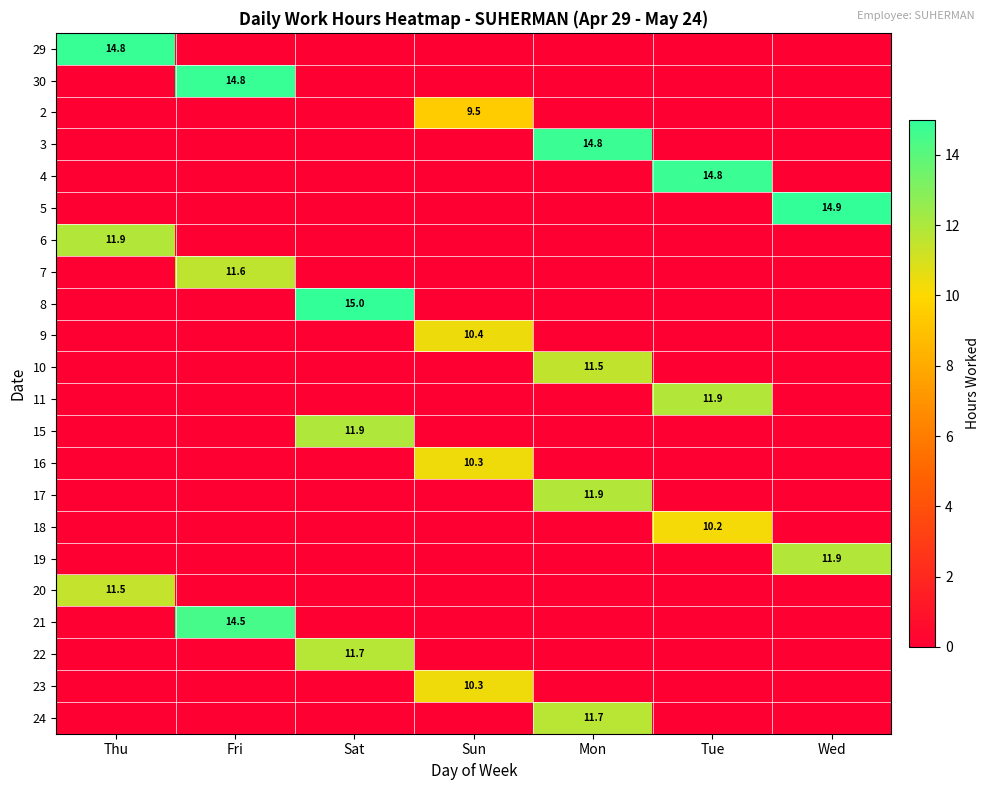

Is it true that 6 equals 16.0 at Thu?

False